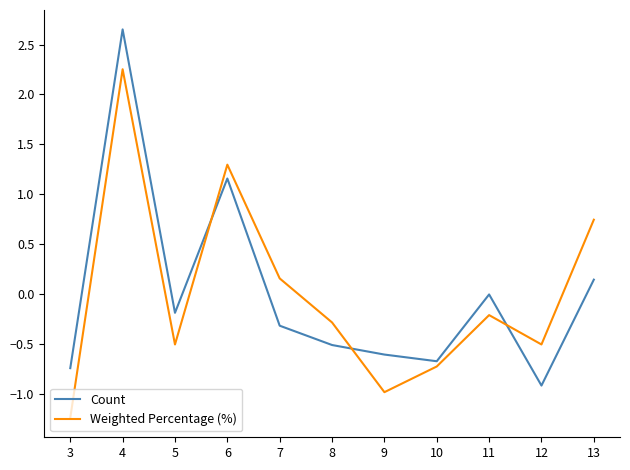

At which category is the sum across all series the highest?

4